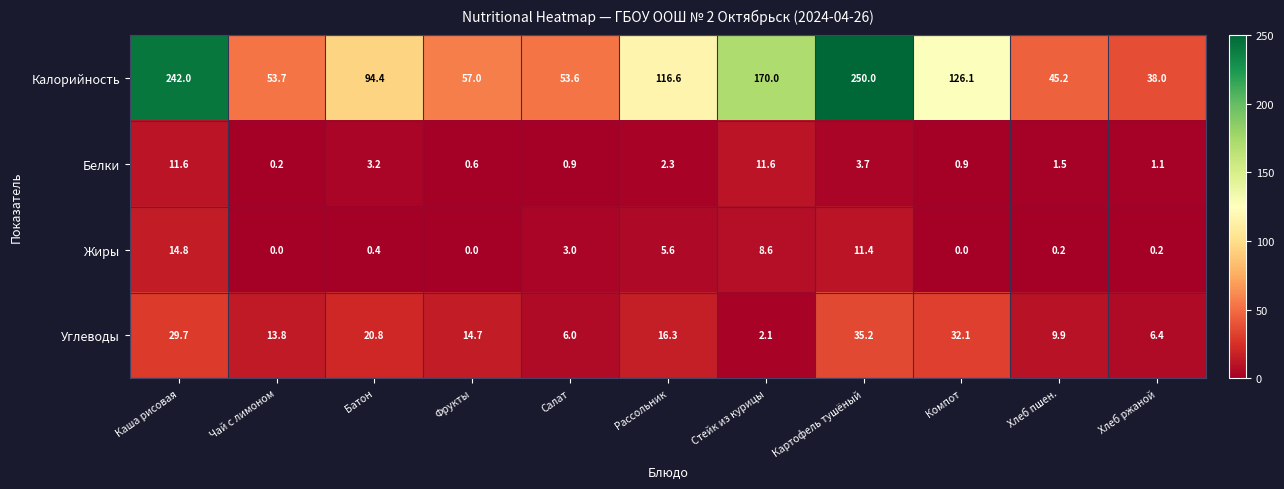

Where is Углеводы nearest to the value 18?

Рассольник